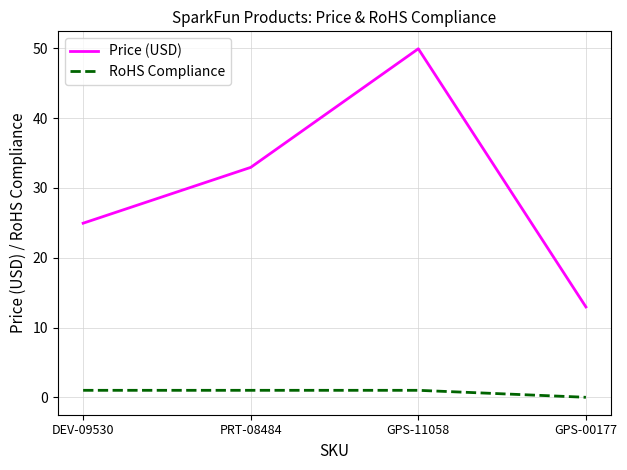

What is the sum of all RoHS Compliance values?

3.0